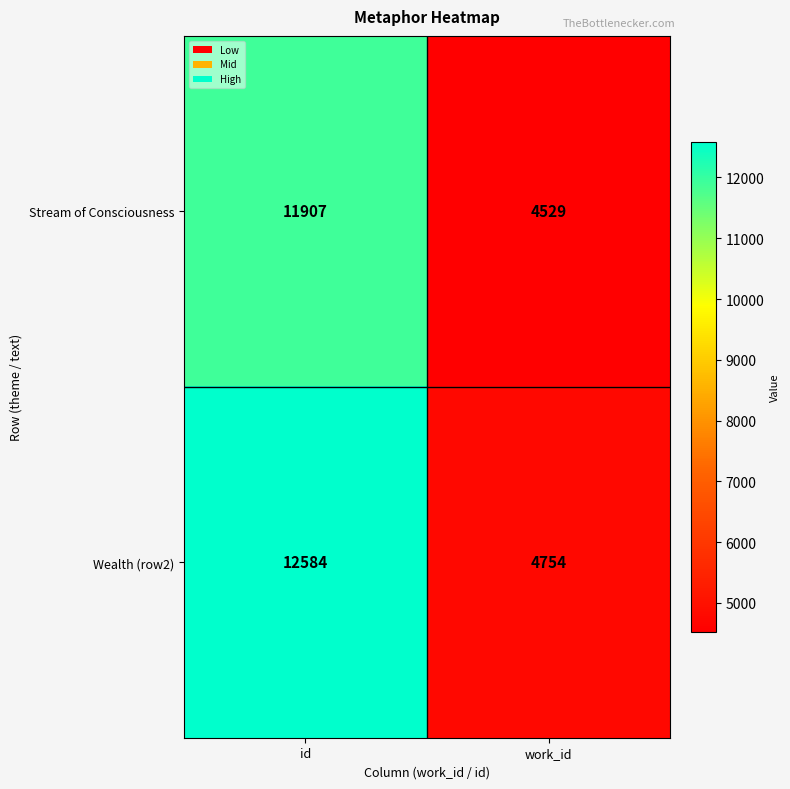

Which series has the widest spread of values?

Wealth (row2)